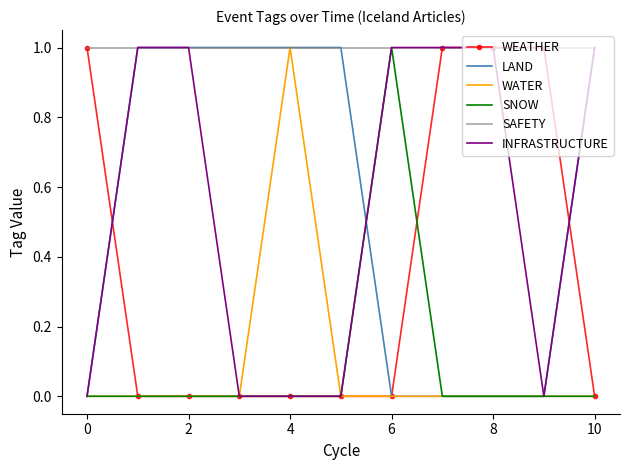

Which series has the largest total across all categories?

SAFETY